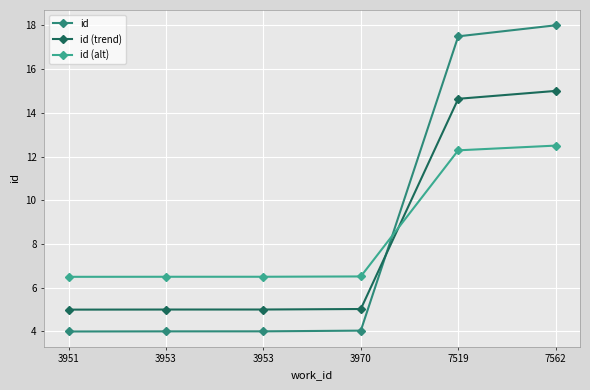

At 3953, list the series in order from largest to smallest.

id (alt), id (trend), id